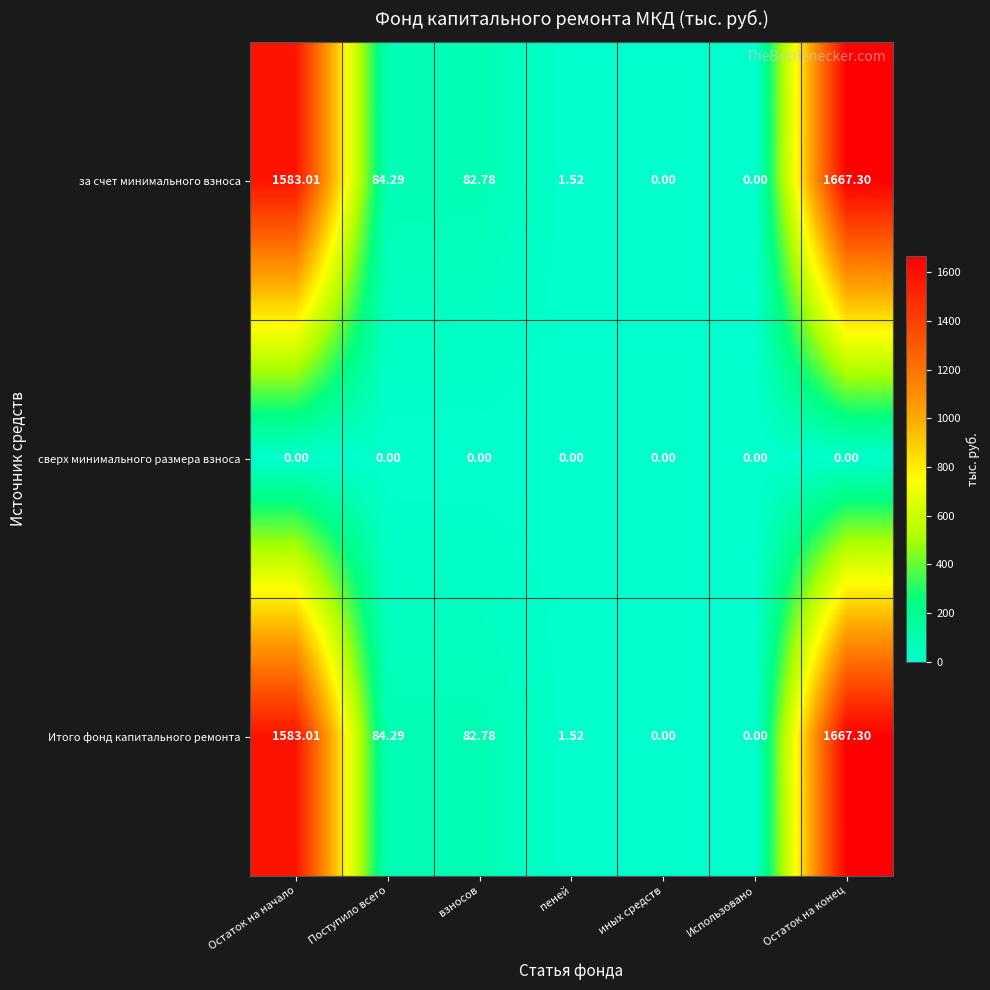

Where does the Итого фонд капитального ремонта series first go above 82?

Остаток на начало